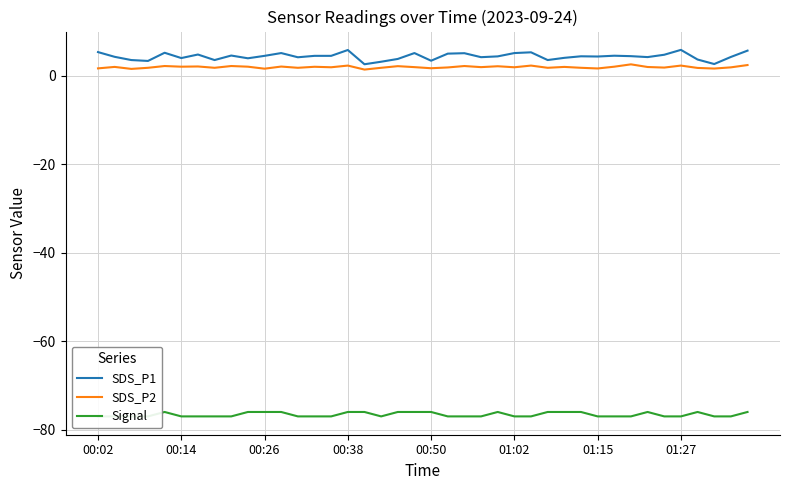

What is the lowest value of the SDS_P1 series?

2.6